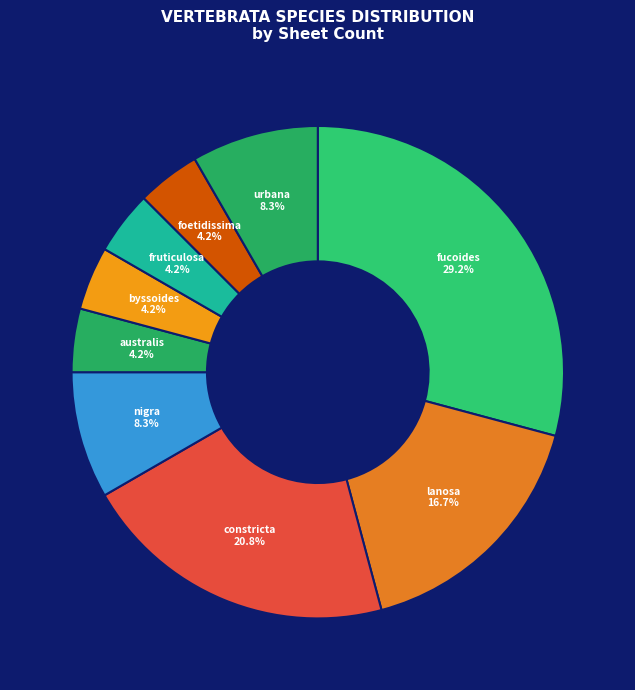

How many slices are in this pie chart?

9